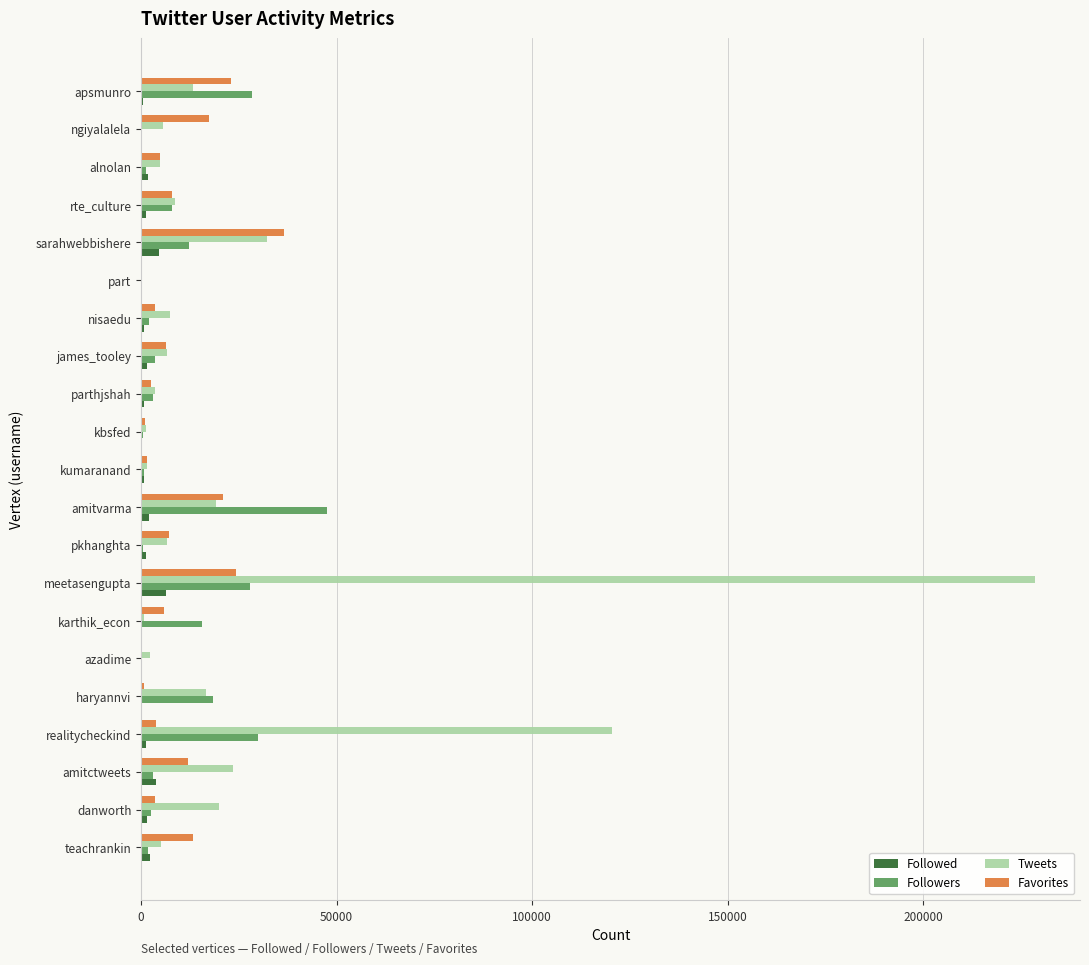

Count the number of categories in the chart.

21